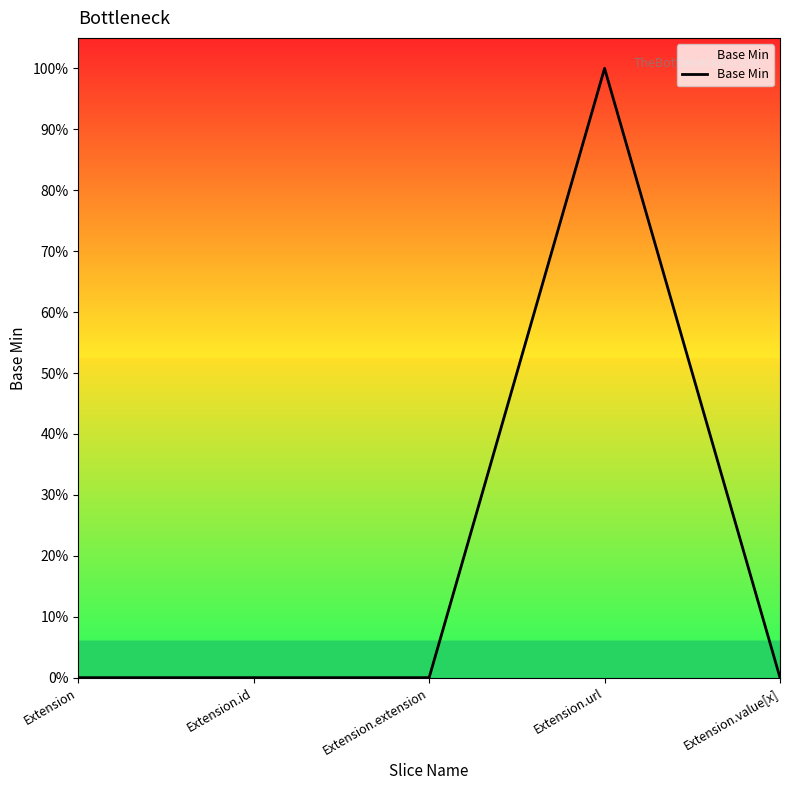

Does the chart have visible grid lines?

No